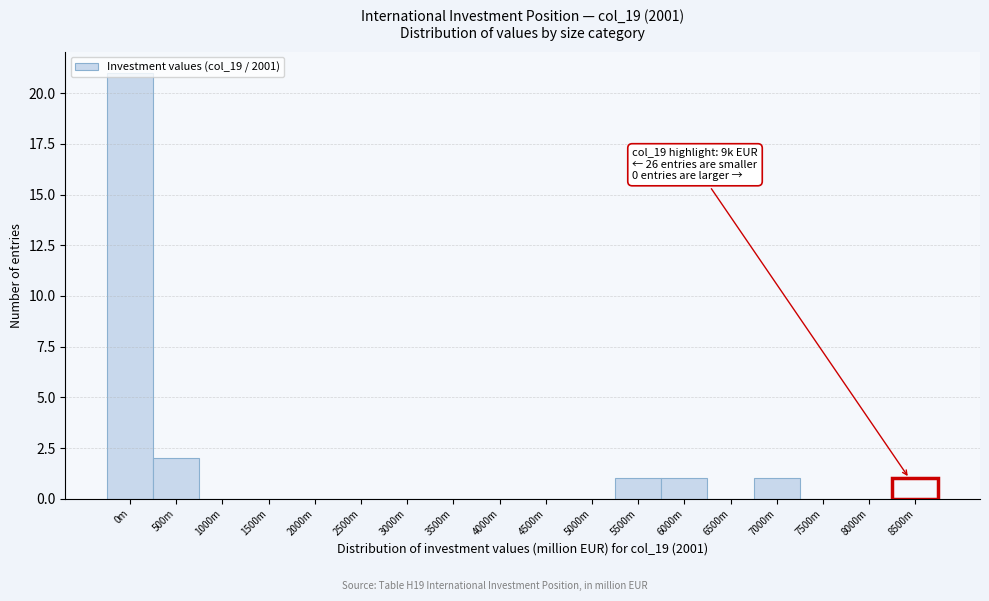

The chart shows a value of 1 at 5500m. True or false?

True